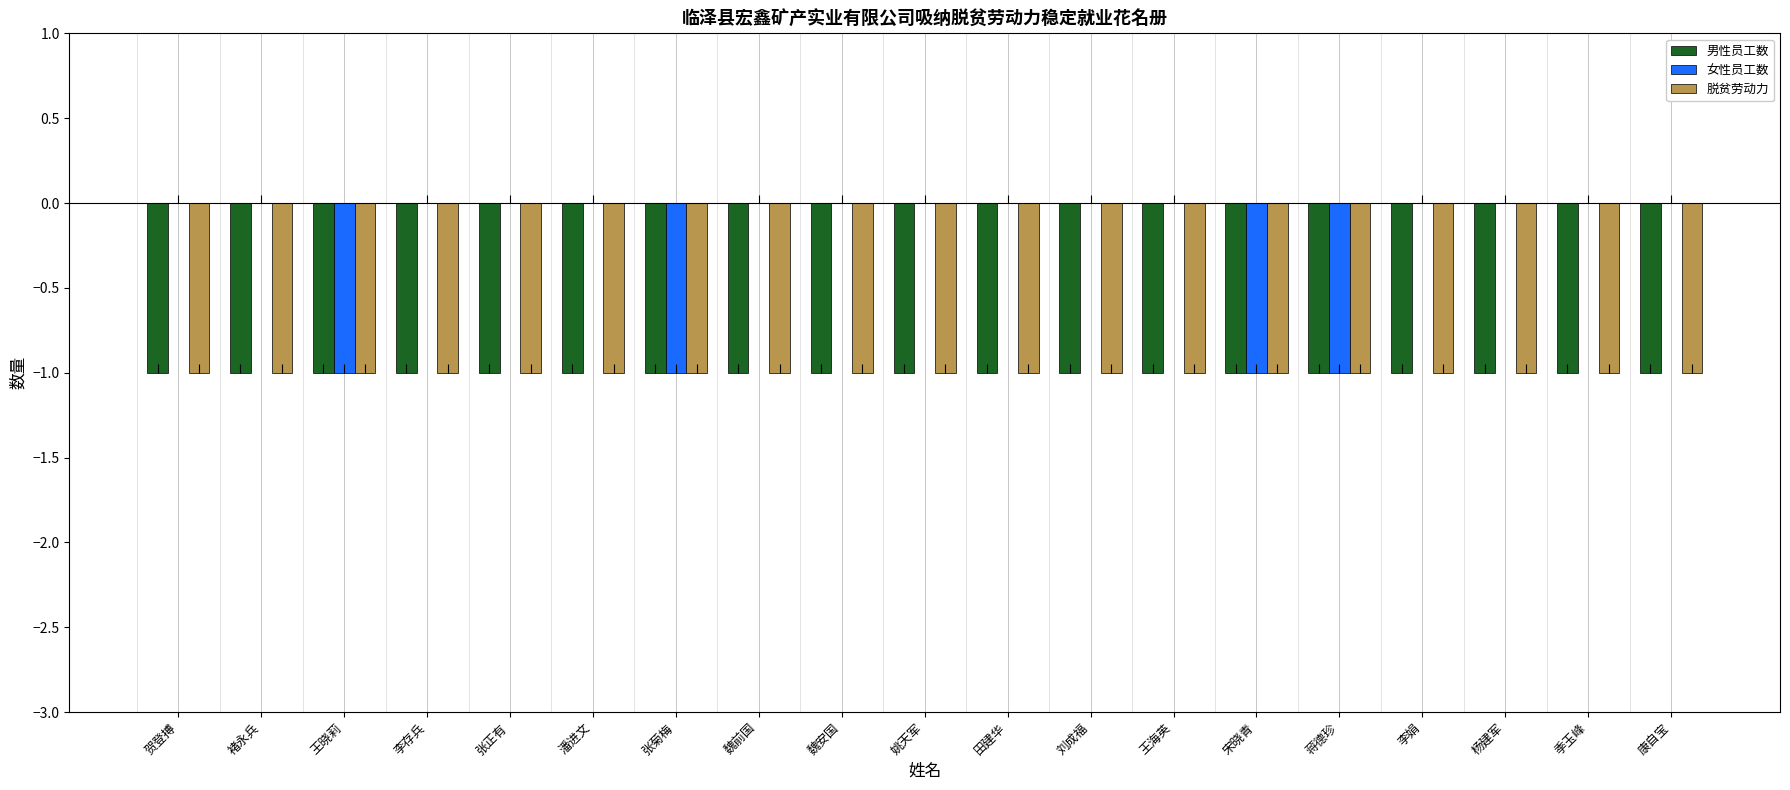

The value of 脱贫劳动力 at 季玉峰 is 0. True or false?

False